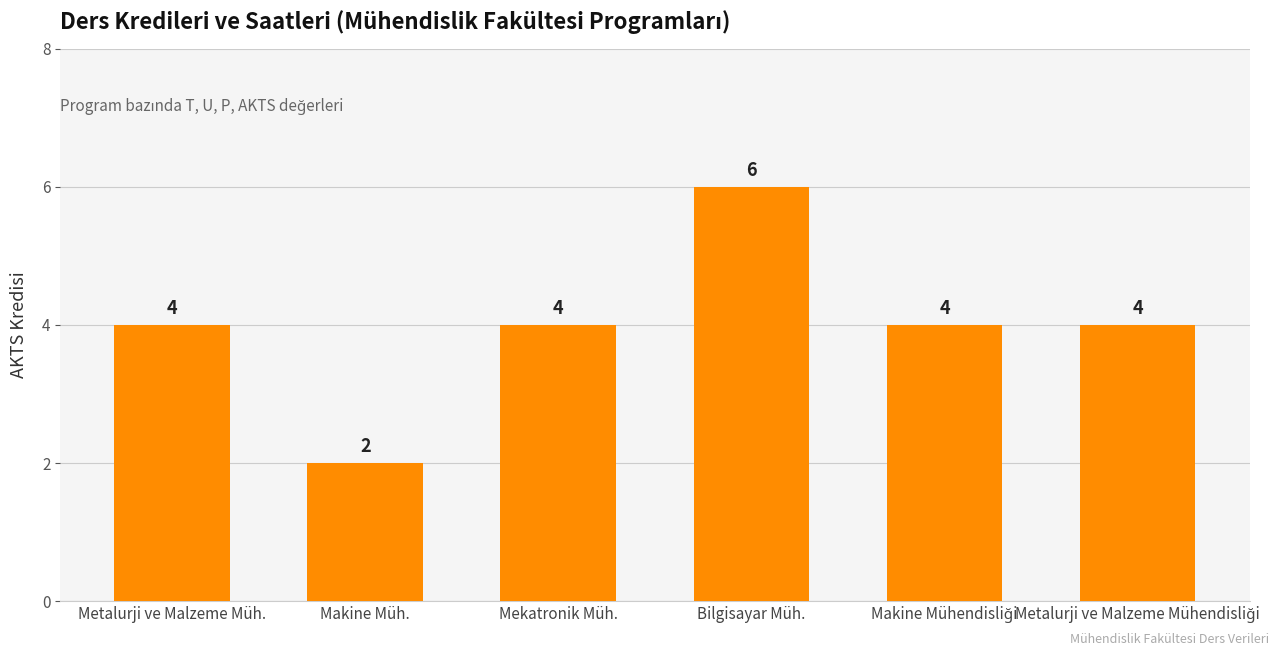

What is the value of the 5th bar from the left?

4